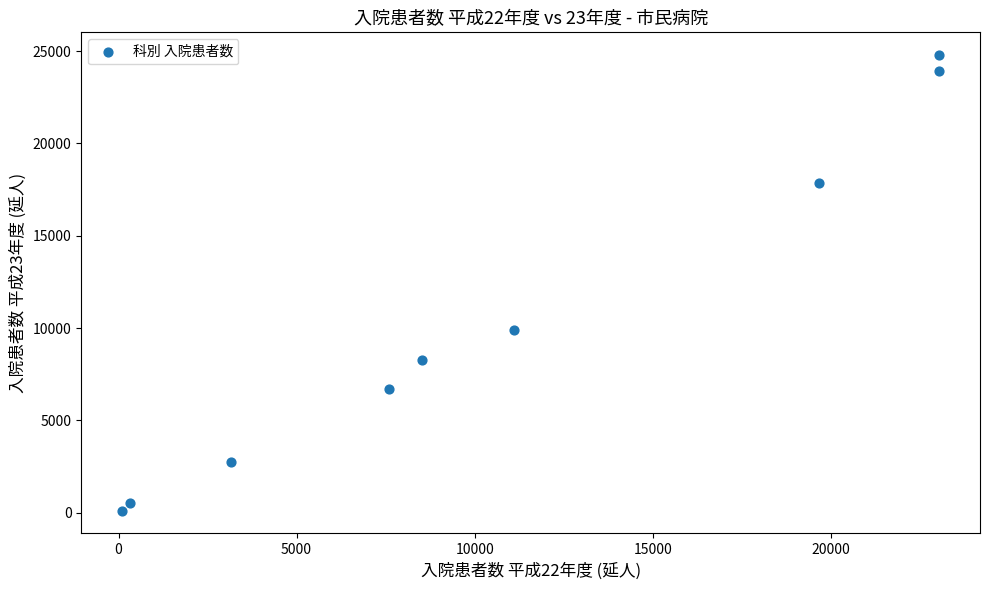

What Y value in the scatter plot is closest to 12446?

9879